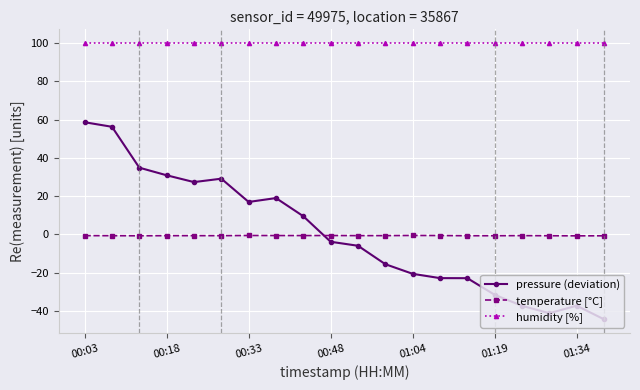

True or false: temperature [°C] and pressure (deviation) cross at least once.

True